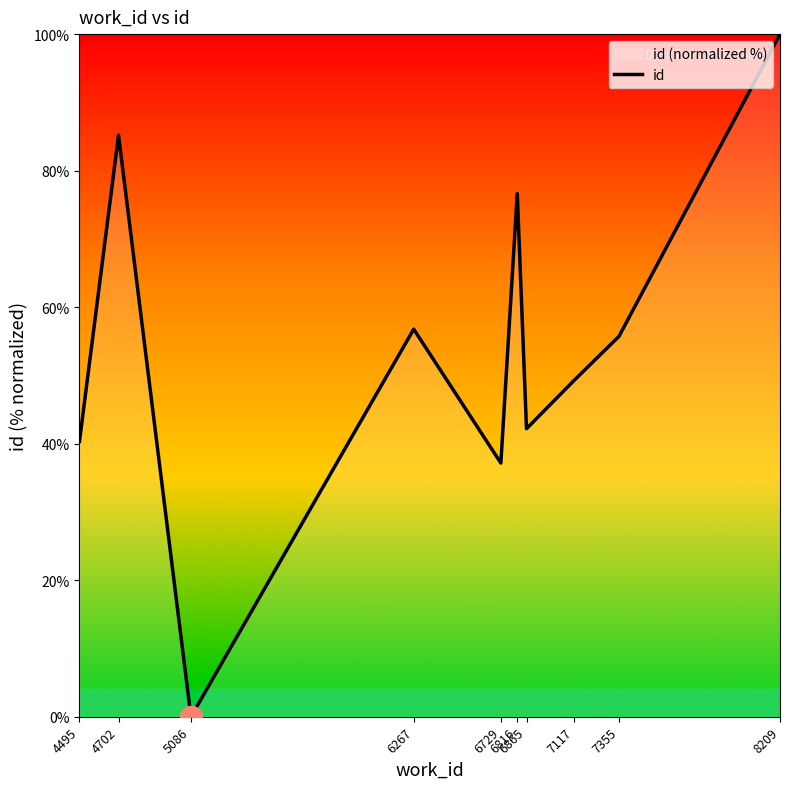

The chart shows a value of 56.8 at 6267. True or false?

True